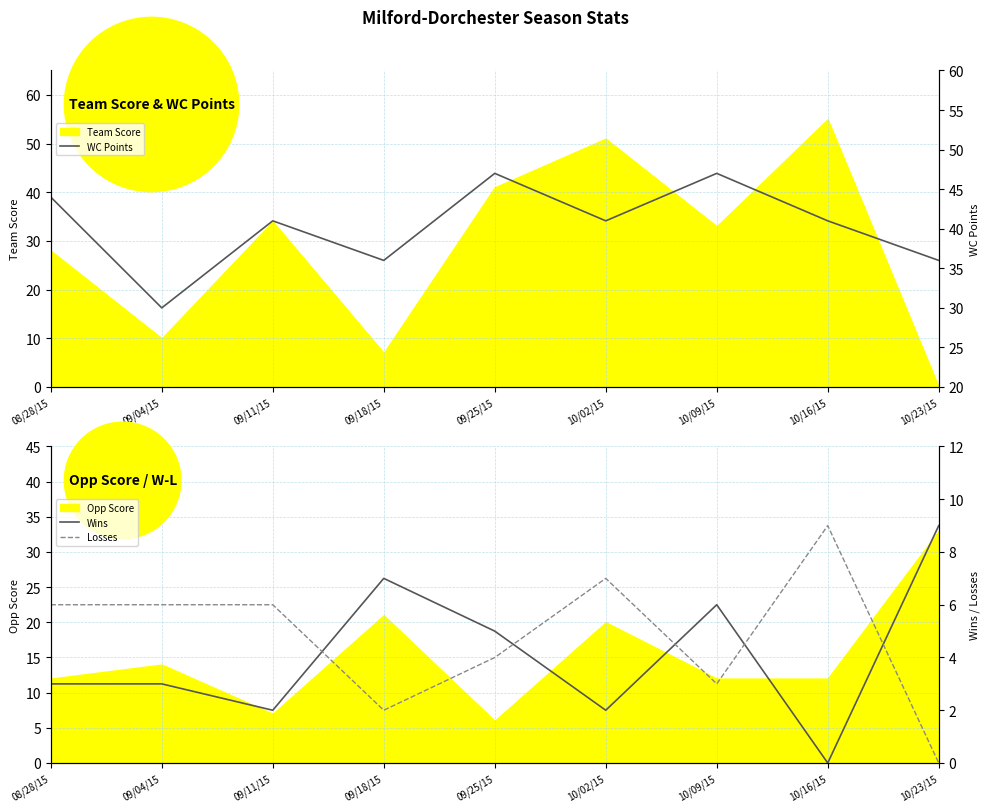

What is the label of the 3rd point from the left?

09/11/15